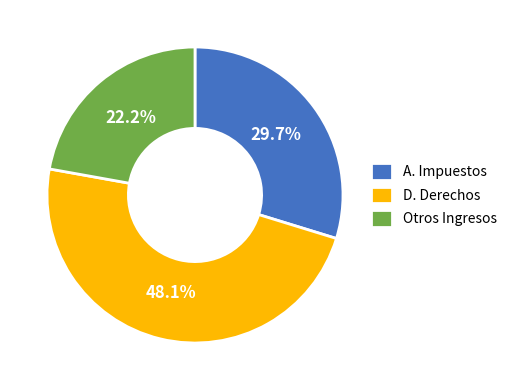

Which category has the biggest portion of the pie?

D. Derechos